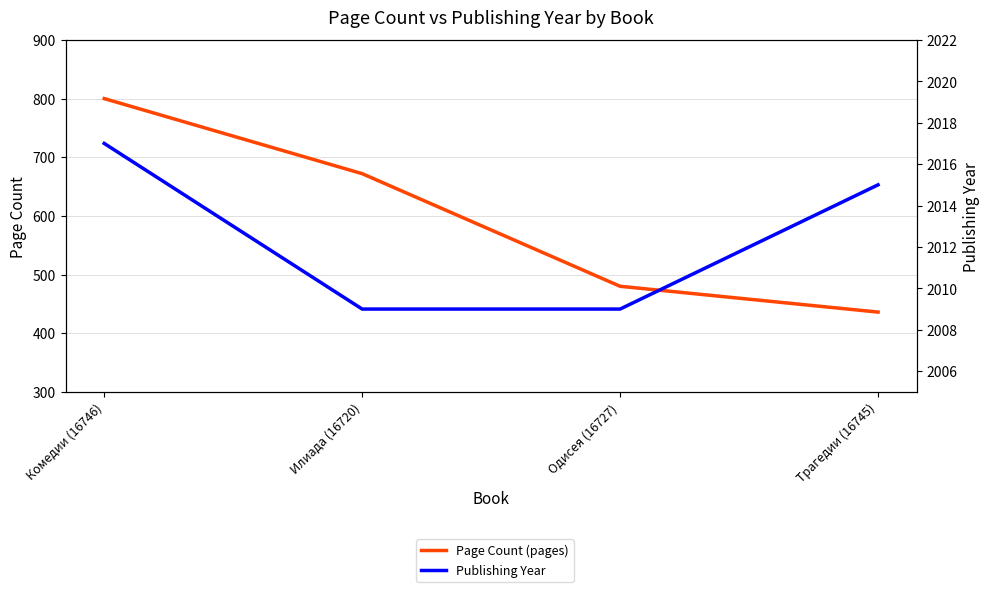

The Publishing Year series shows 2009 at Илиада (16720). True or false?

True